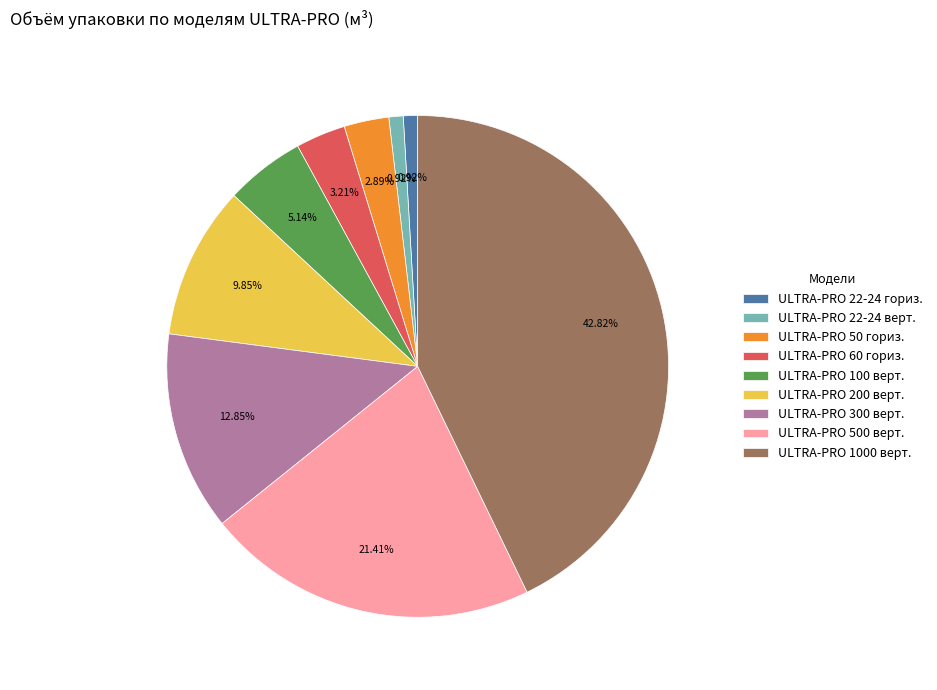

How many slices are in this pie chart?

9